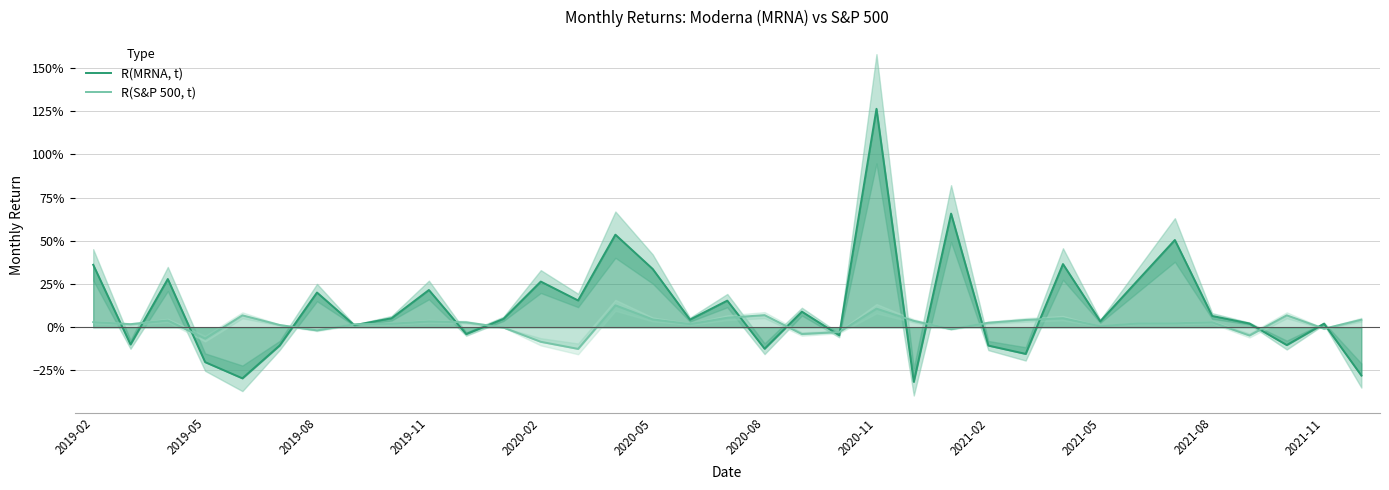

What is the maximum value for R(MRNA, t)?

1.3